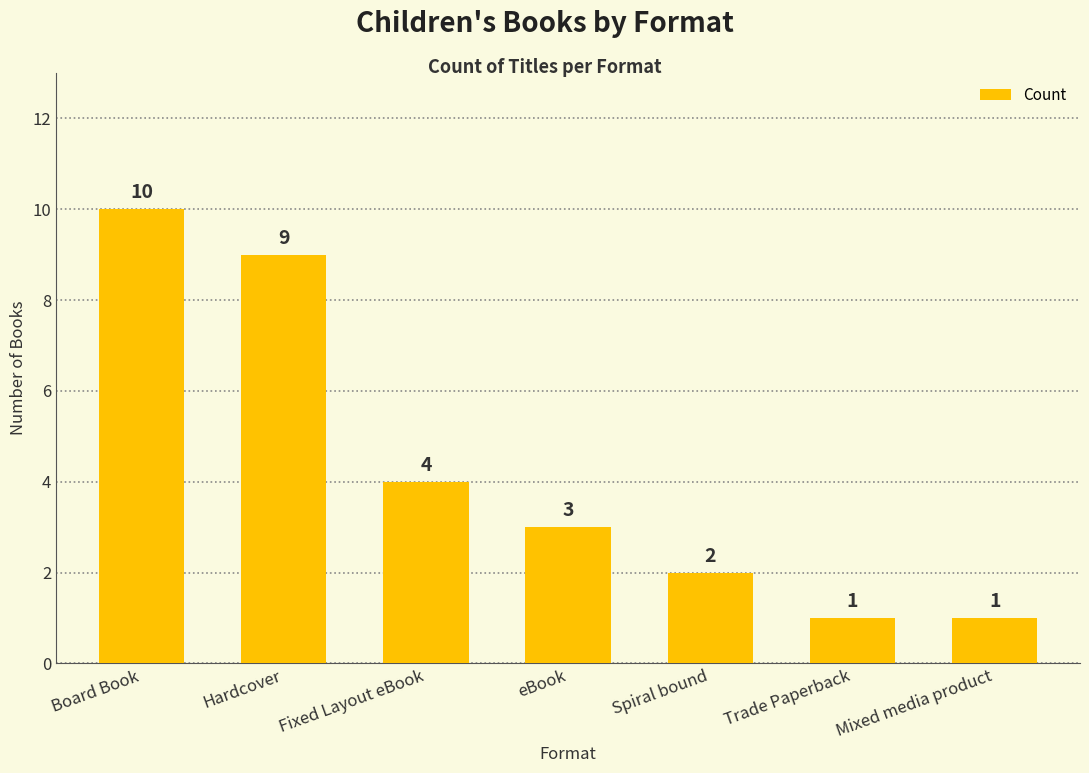

How many data points are less than 3?

3